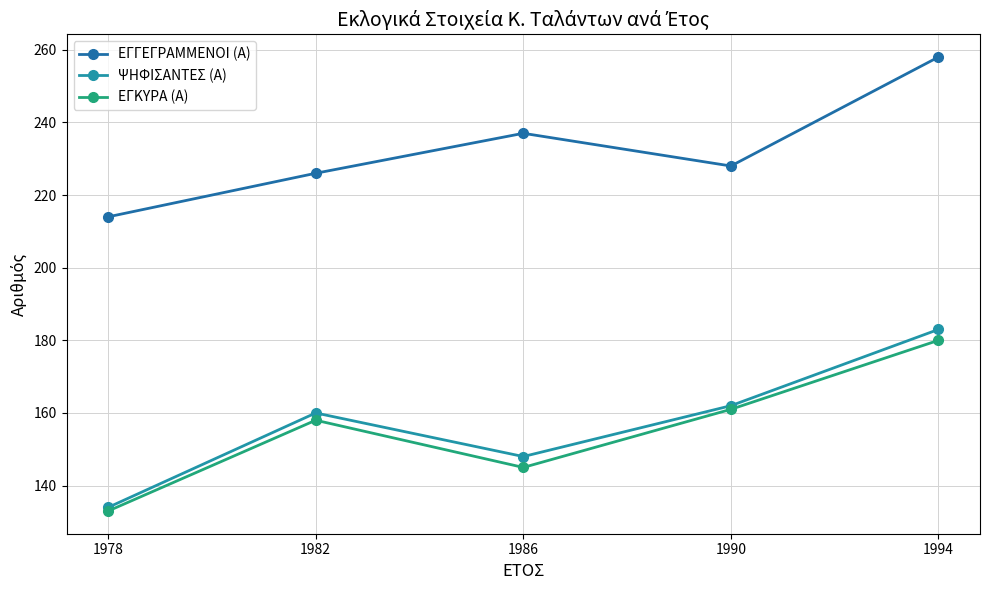

Is the value of ΨΗΦΙΣΑΝΤΕΣ (Α) at 1994 greater than the value of ΕΓΚΥΡΑ (Α) at 1986?

Yes